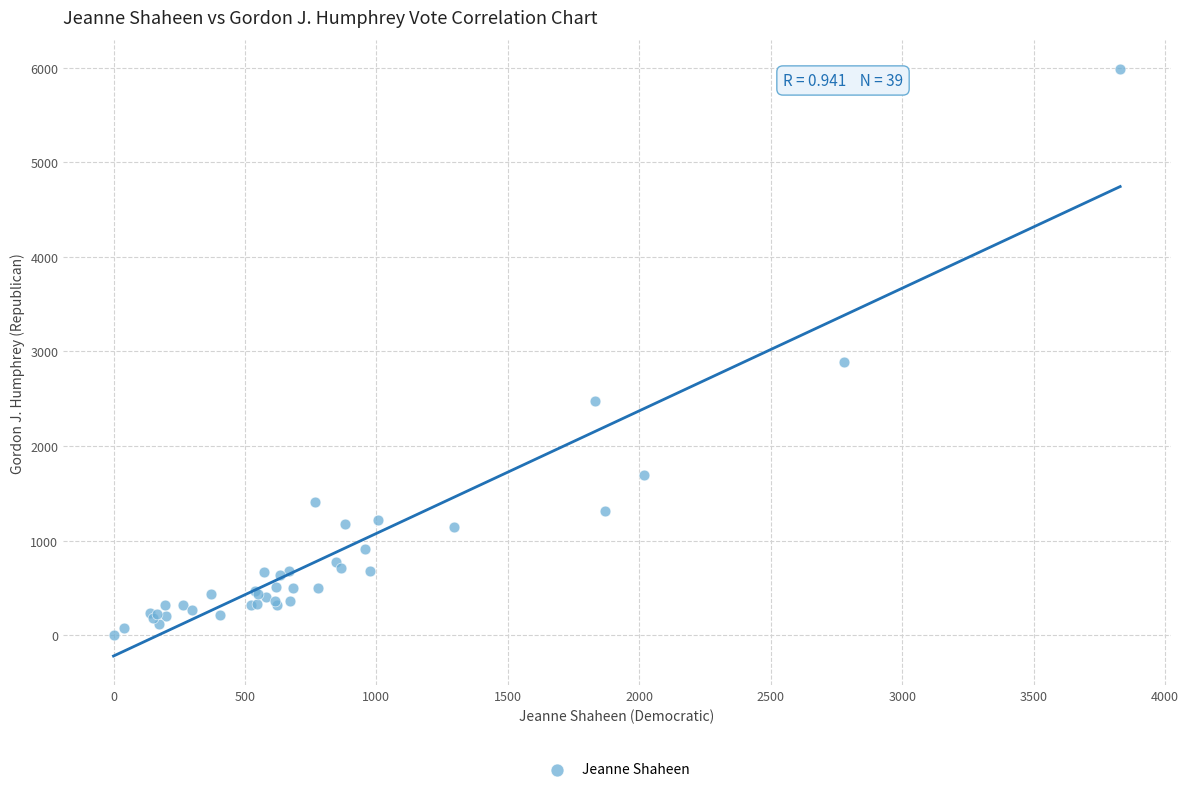

What Y value in the scatter plot is closest to 2993?

2889